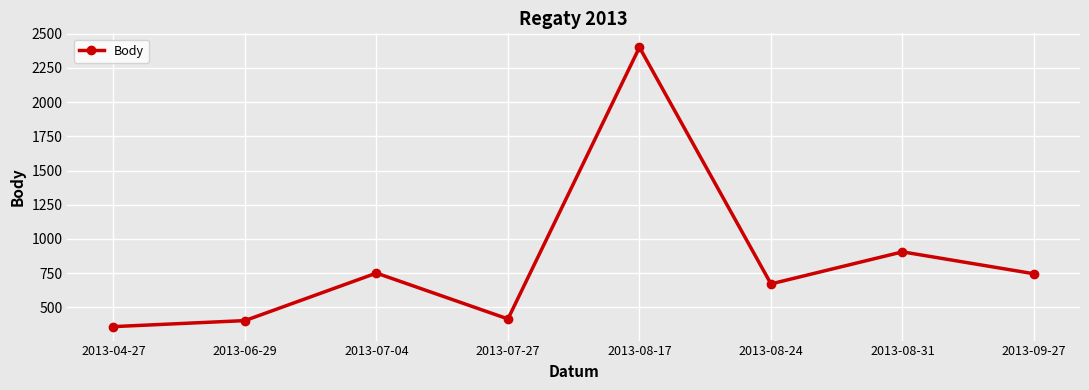

Is this an area chart (filled region under the line)?

No